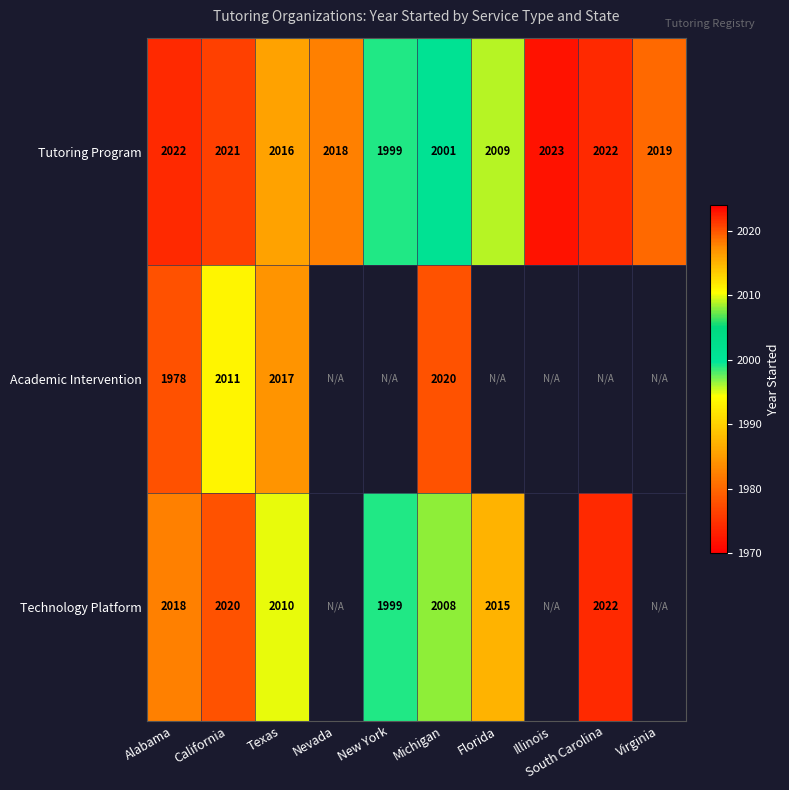

What is the minimum value for Tutoring Program?

1999